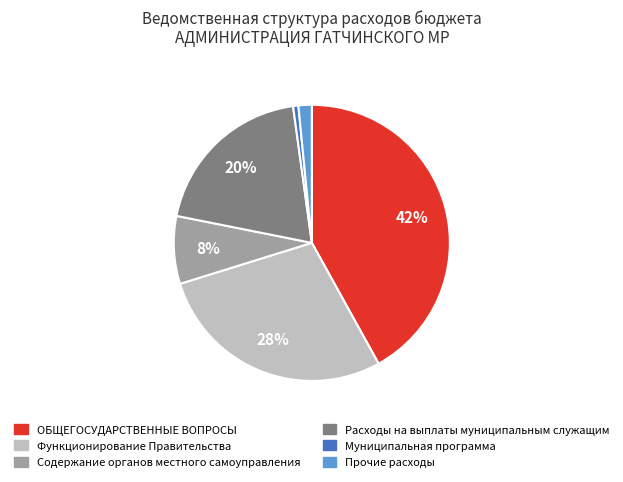

Is it true that Расходы на выплаты муниципальным служащим is 20% of the pie?

True